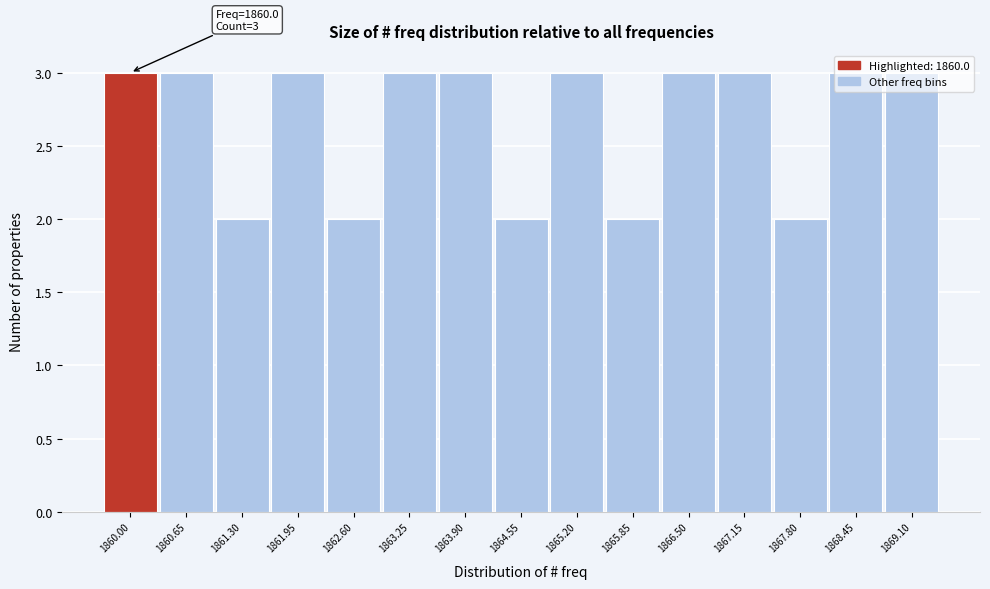

True or false: the data shows 3 at 1863.25.

True